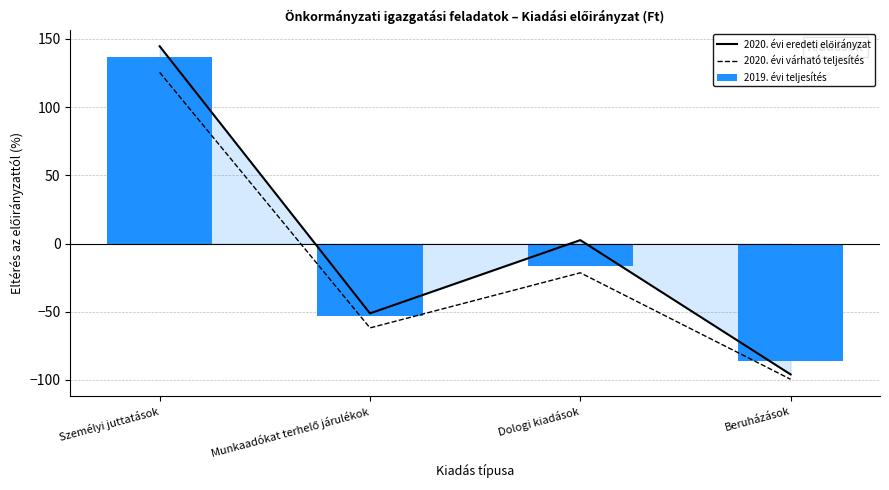

What is the label of the 1st bar from the right?

Beruházások